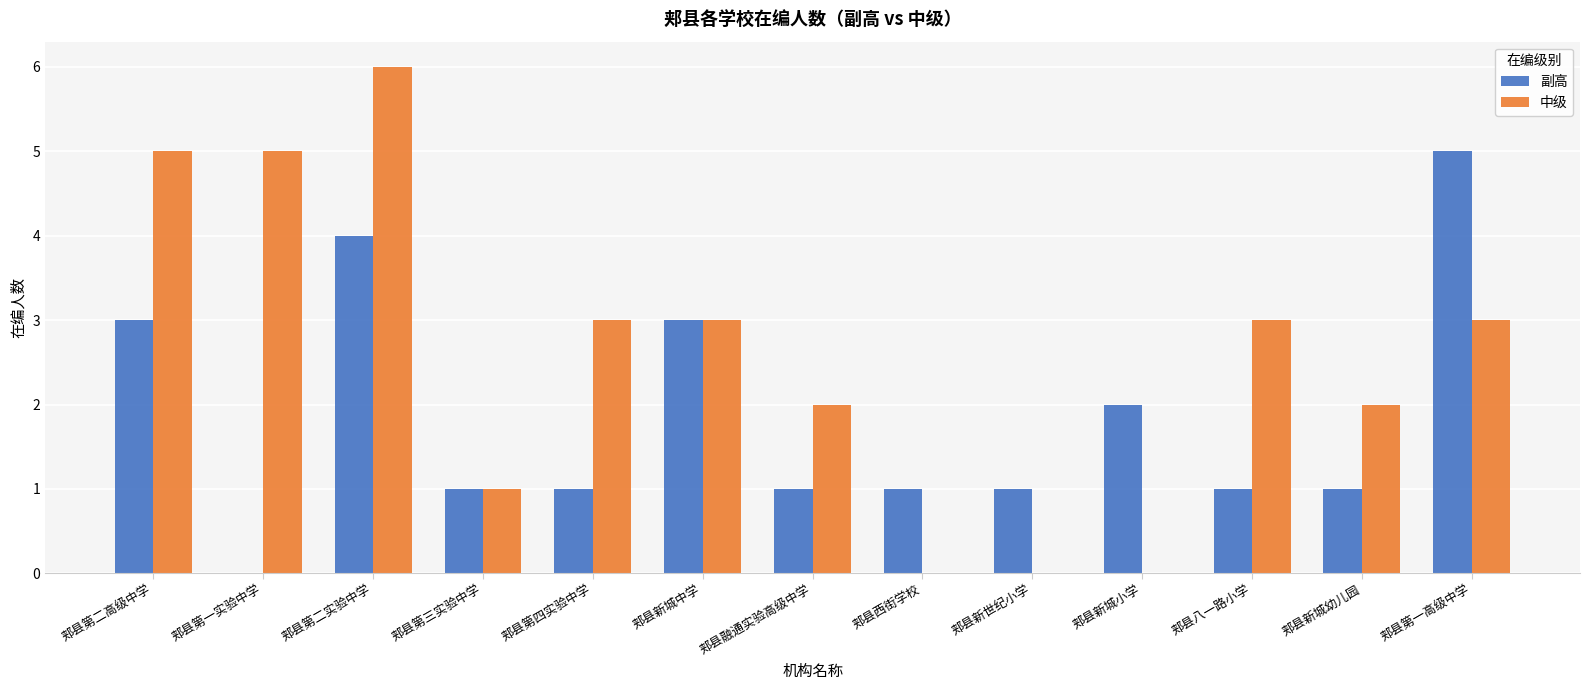

Is it true that 中级 equals 2 at 郏县新城幼儿园?

True